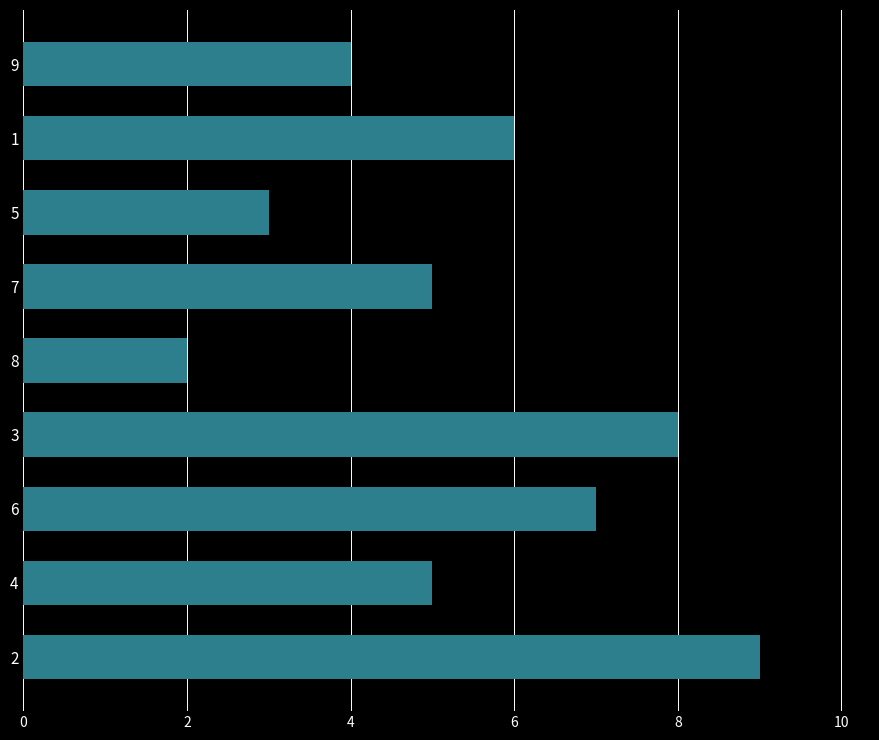

The chart shows a value of 9 at 1. True or false?

False